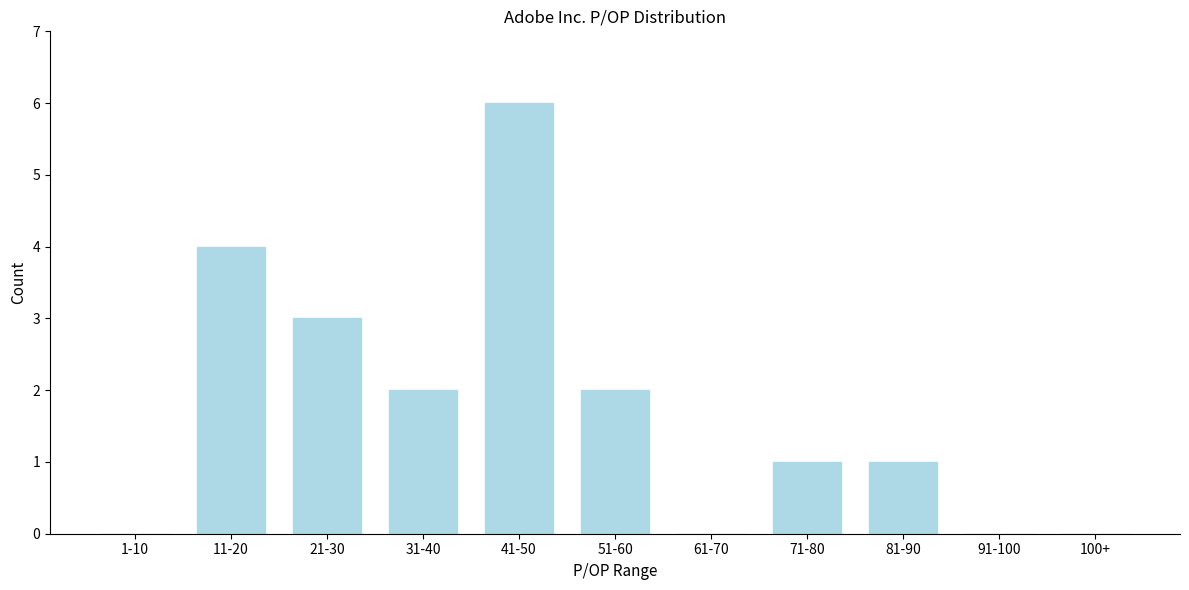

Reading right to left, what are all the values shown in this chart?

100+=0	91-100=0	81-90=1	71-80=1	61-70=0	51-60=2	41-50=6	31-40=2	21-30=3	11-20=4	1-10=0